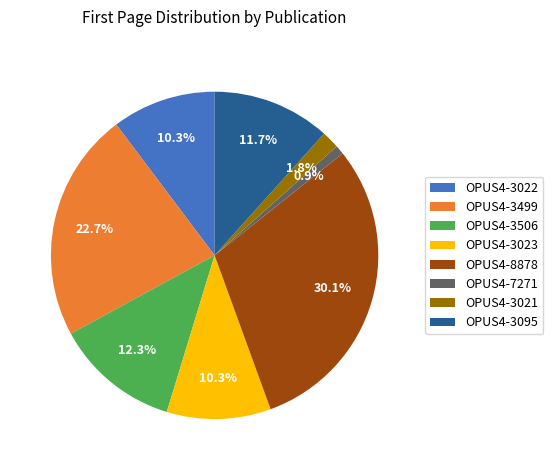

Approximately how many times larger is the value at OPUS4-3499 compared to OPUS4-7271?

25.6